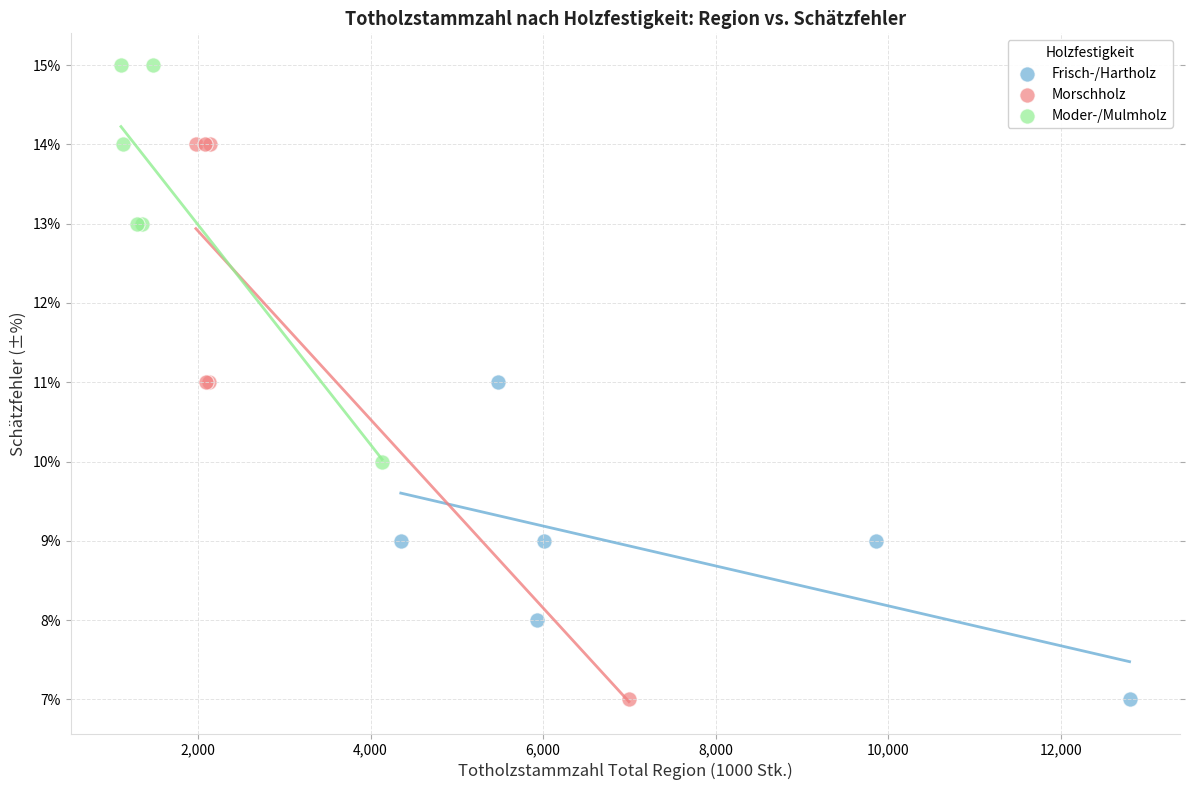

Which series has the widest spread of Y values?

Morschholz